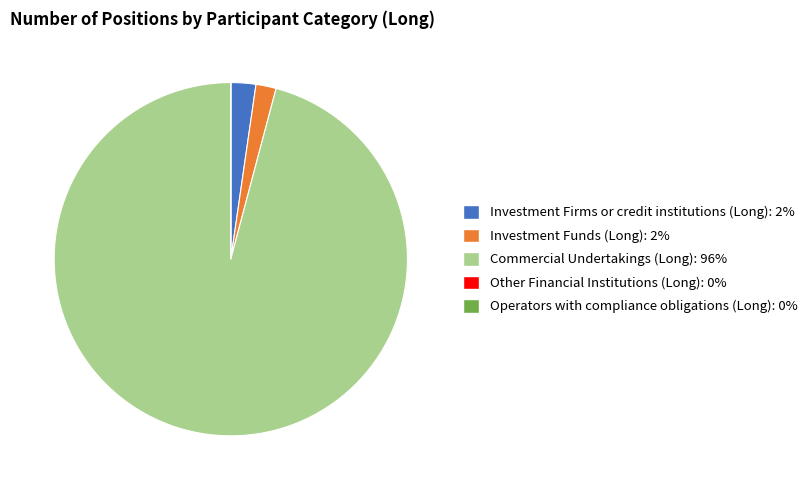

Does Commercial Undertakings (Long): 96% account for over 50% of the chart?

Yes